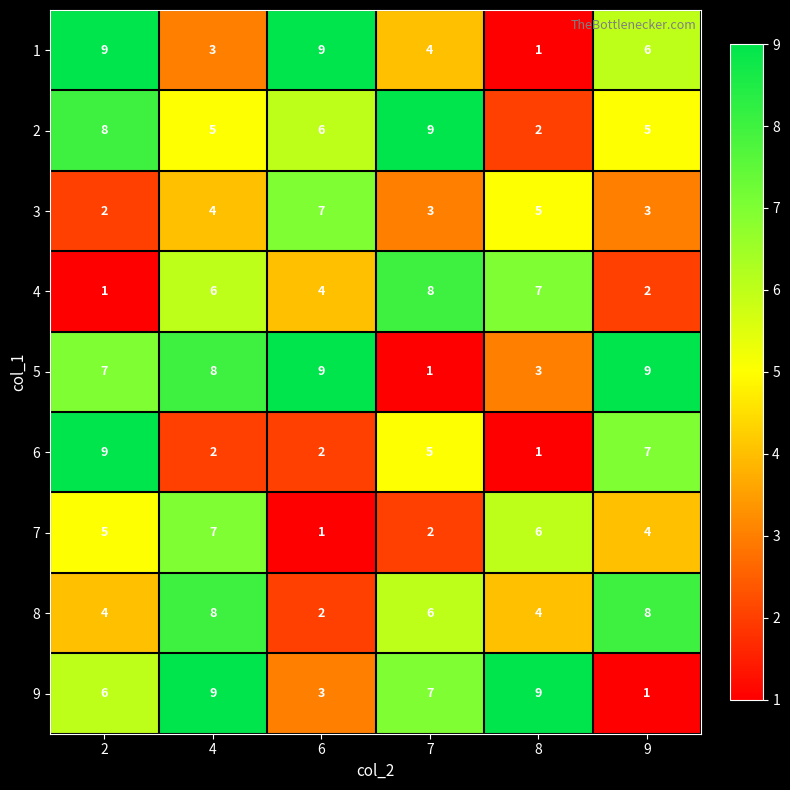

What is the difference between the maximum and second lowest values in the 6 series?

7